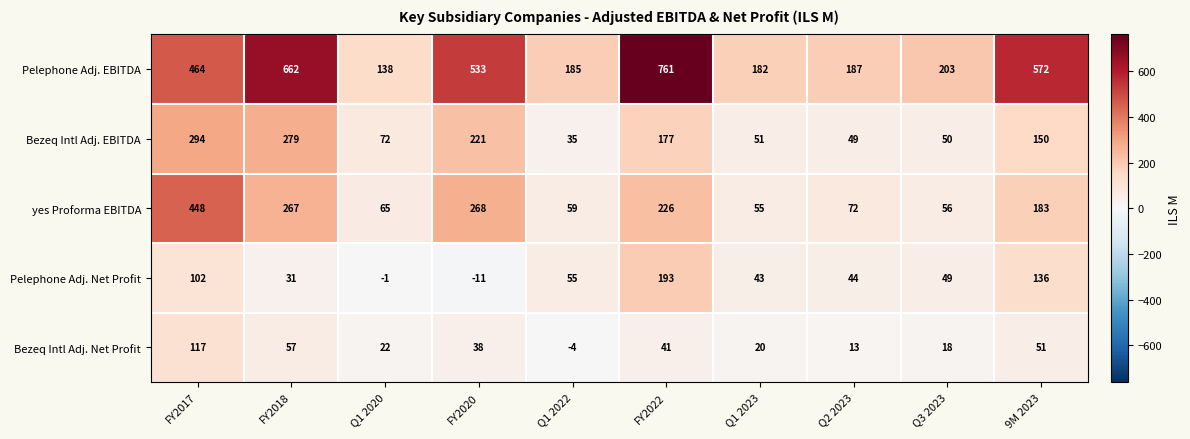

What is the sum of all Pelephone Adj. Net Profit values?

641